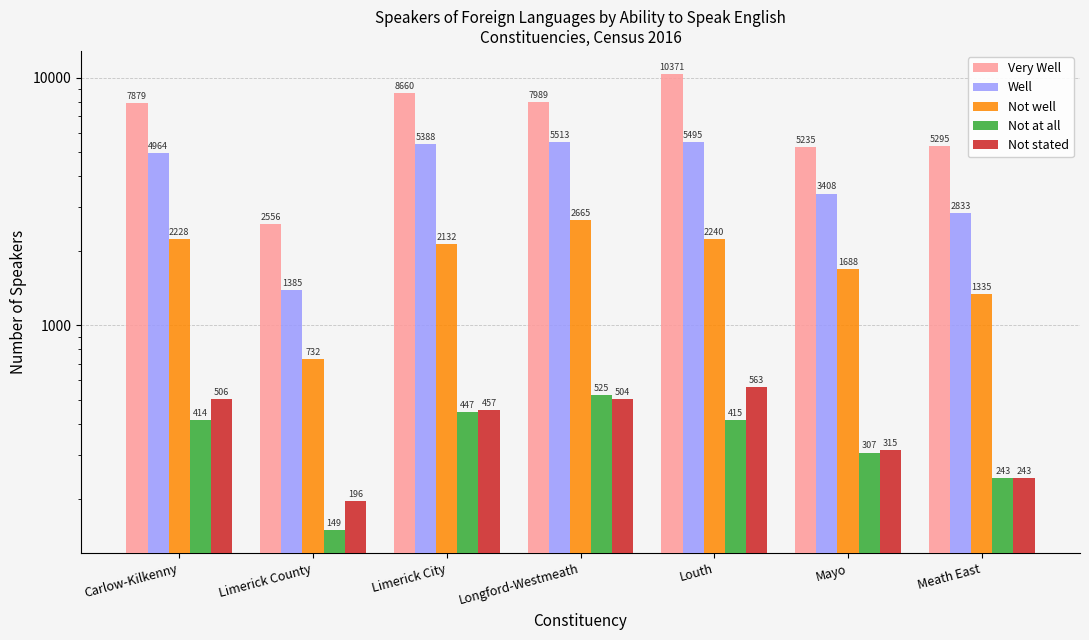

How many series are shown in this chart?

5